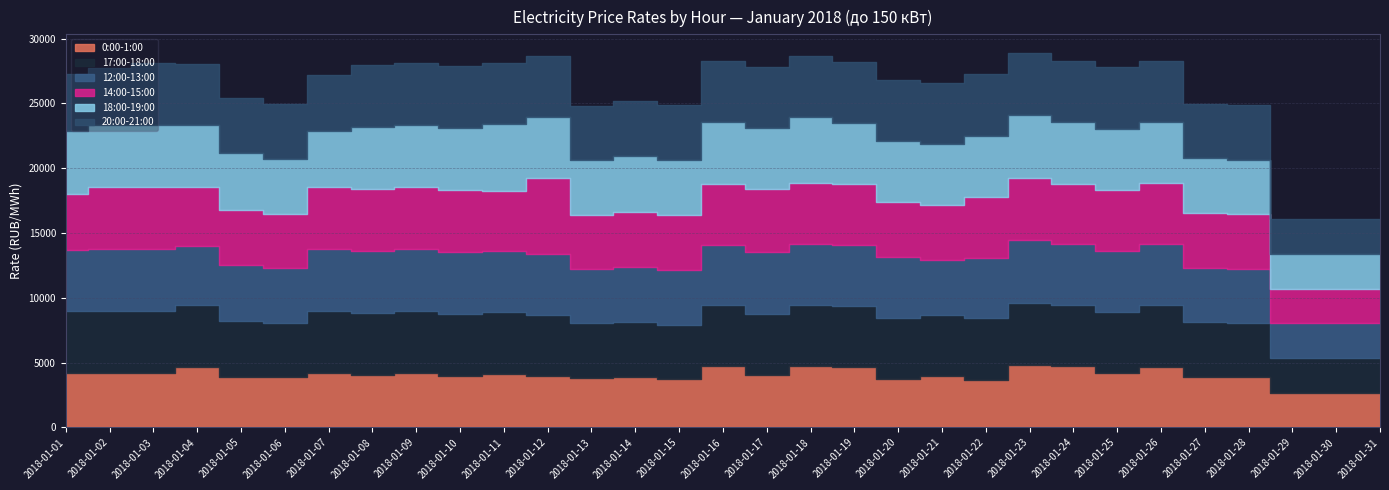

Which series changed the most between 2018-01-18 and 2018-01-21?

0:00-1:00